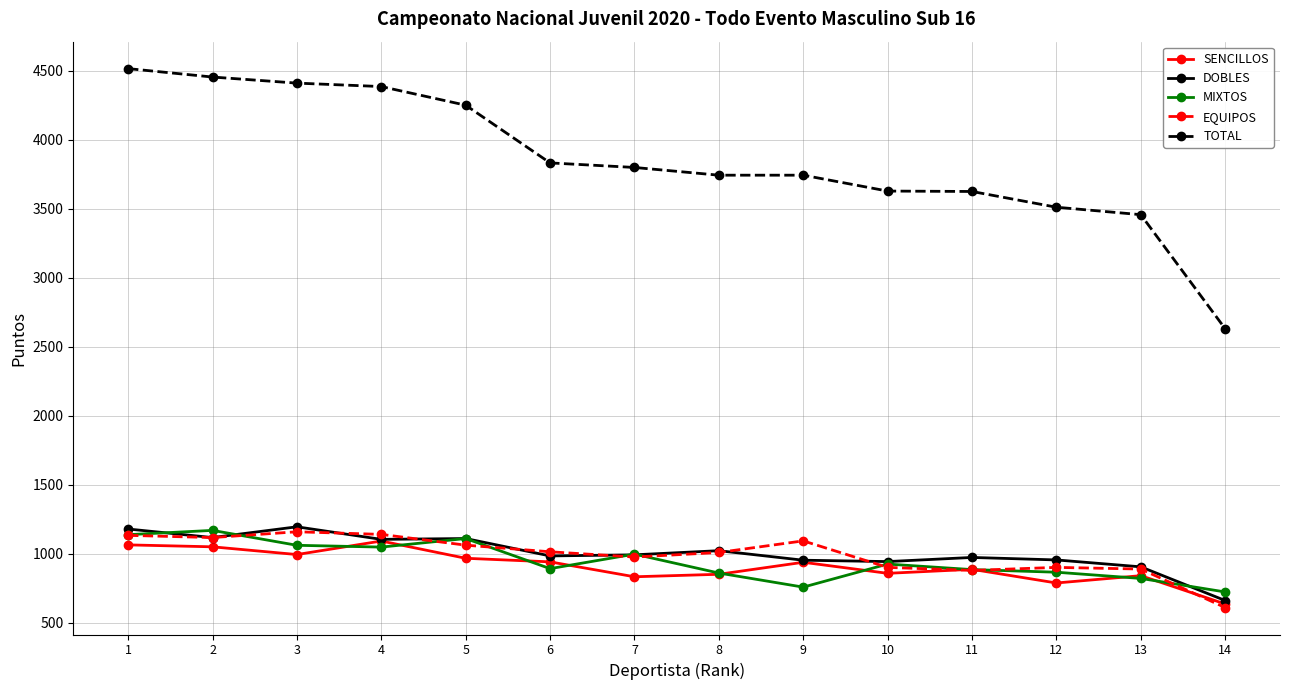

What is the sum of the DOBLES values at 2 and 5?

2227